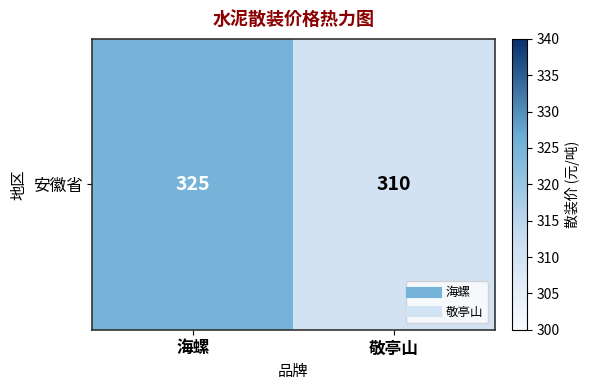

True or false: the data shows 325 at 海螺.

True